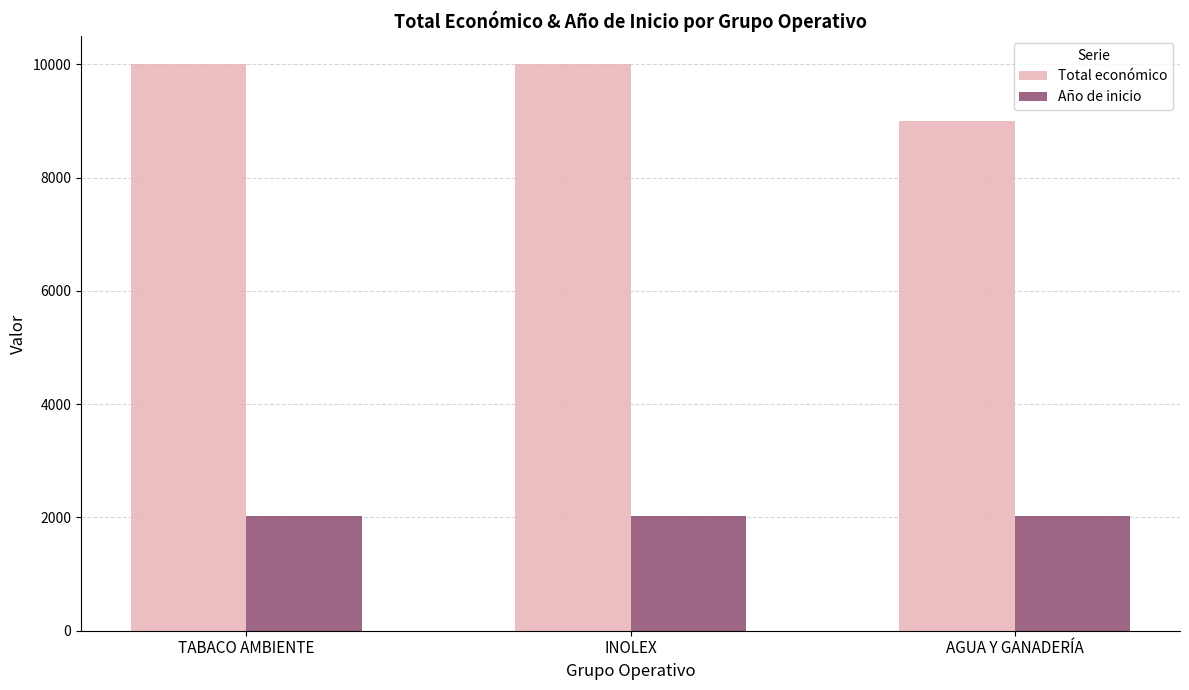

What is the greatest value displayed?

10000